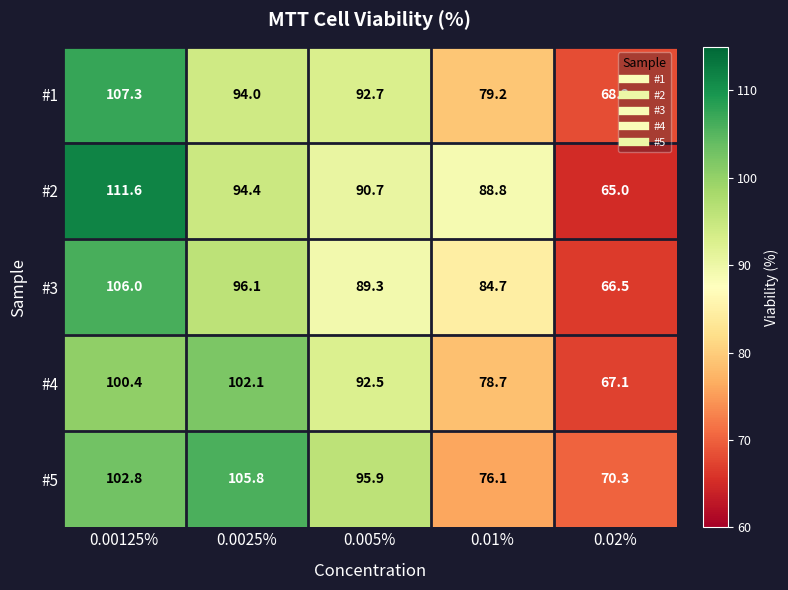

The value of #4 at 0.005% is 92.5. True or false?

True